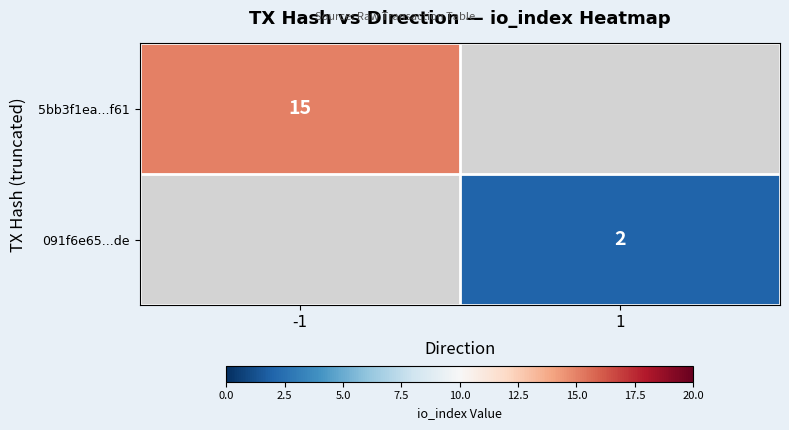

True or false: 091f6e65...de has a value of 2 at 1.

True